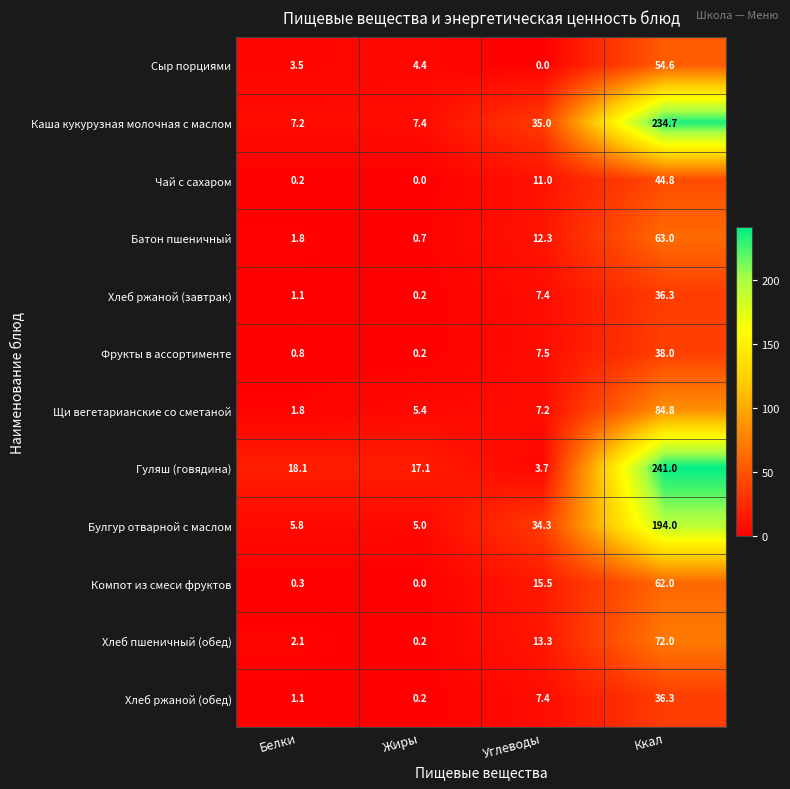

At how many categories does at least one series exceed 15?

4